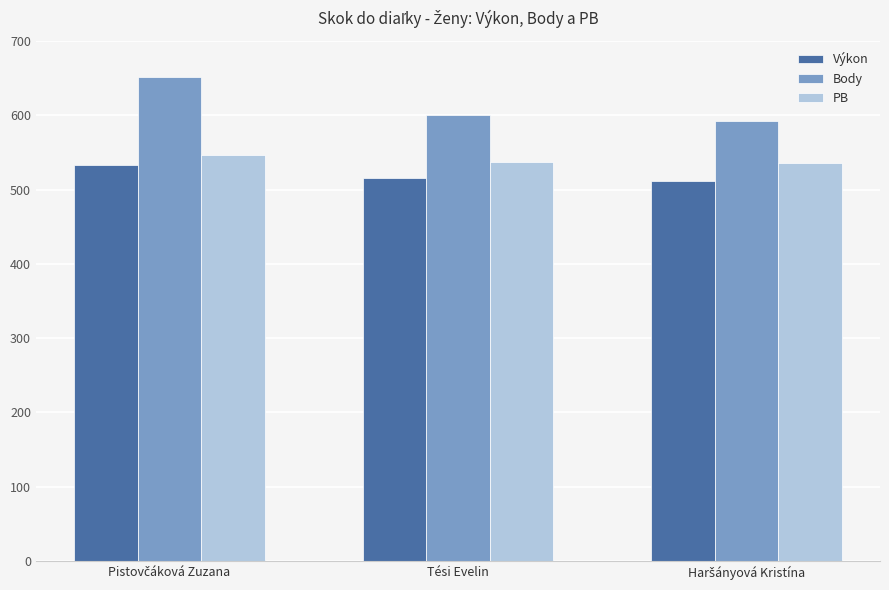

How many data points in Body are less than 601?

1